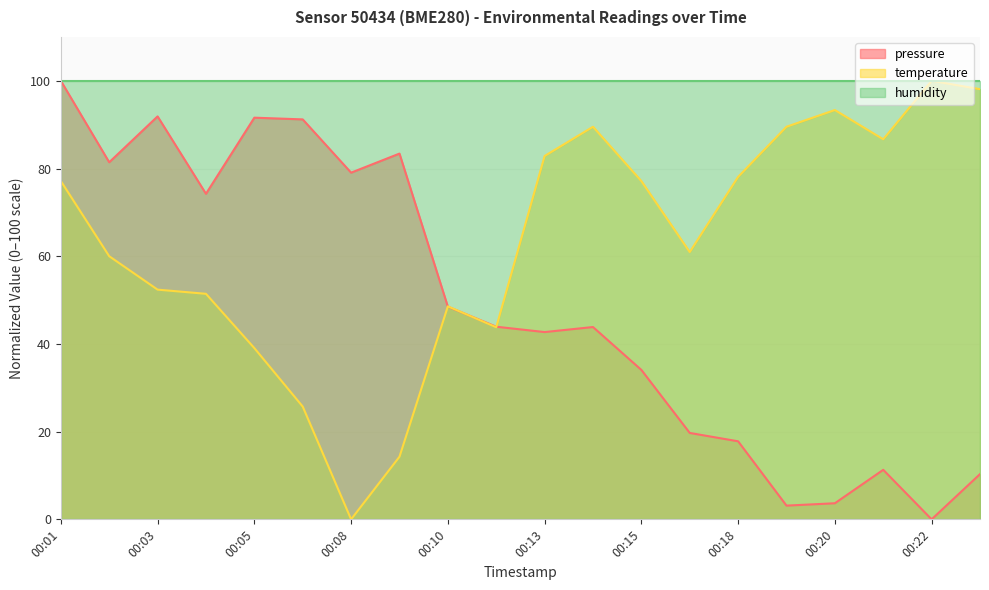

The value of pressure at 00:17 is 19.7. True or false?

True